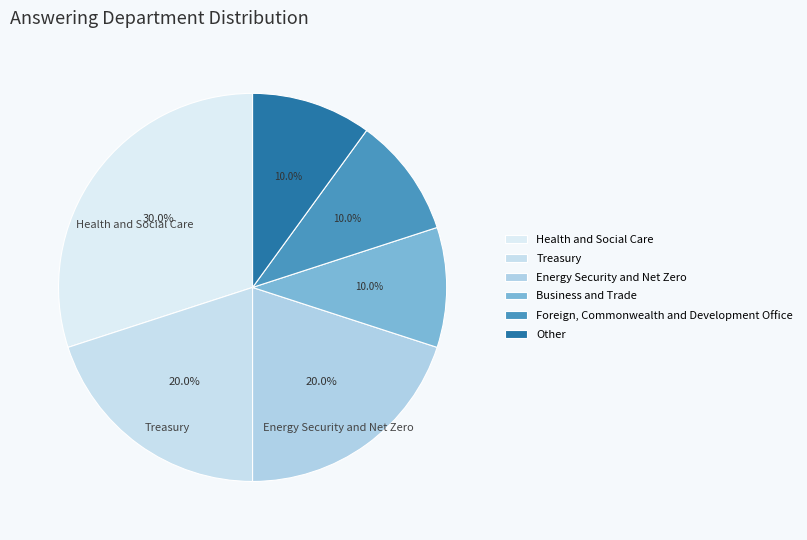

What percentage is NOT represented by Other?

90.0%